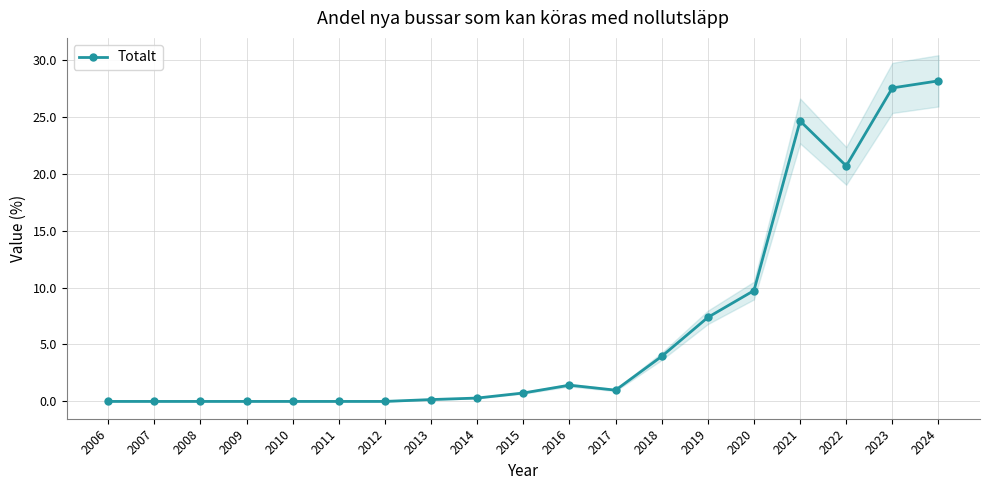

The chart shows a value of -11.8 at 2006. True or false?

False